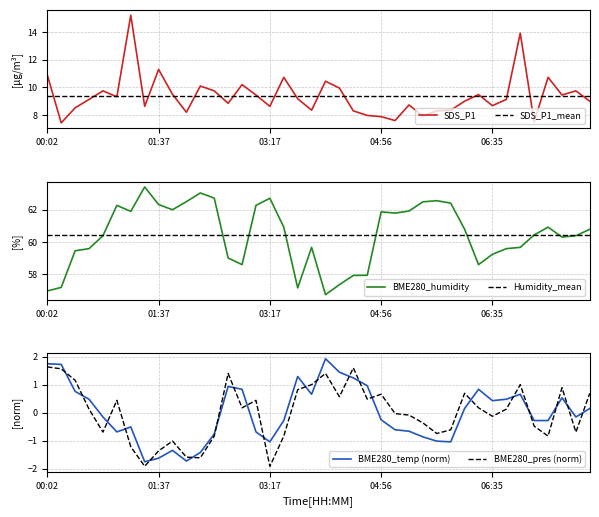

At how many categories does at least one series exceed 34?

40